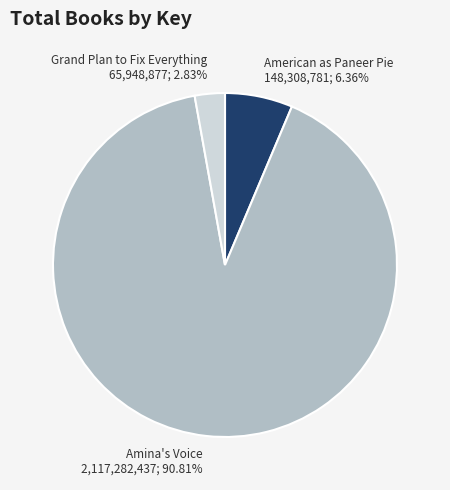

Does any single category account for the majority?

Yes